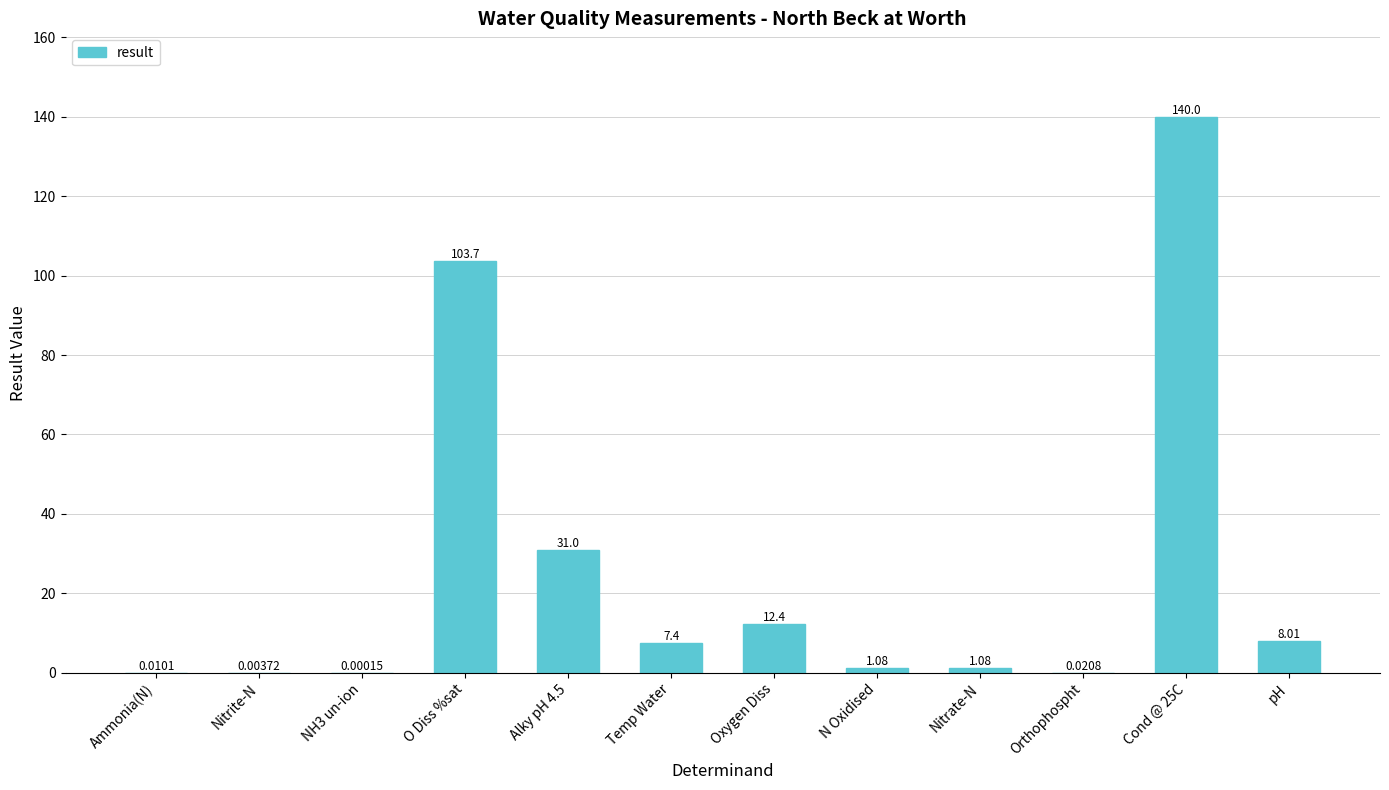

At which label is the value closest to 70?

O Diss %sat